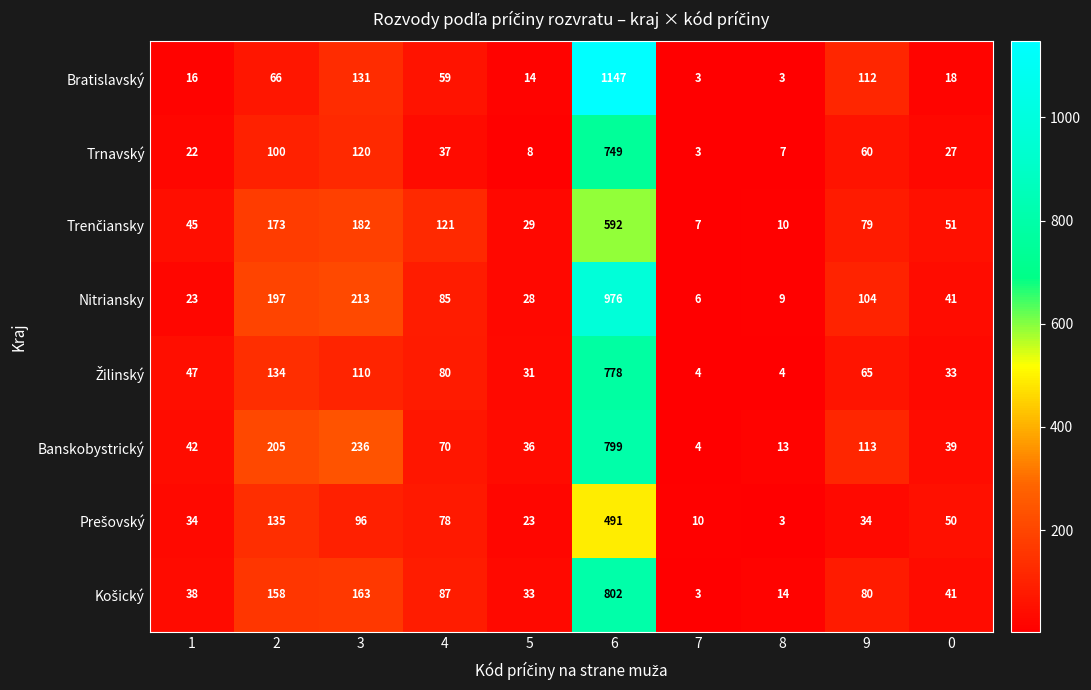

At which category is the sum across all series the highest?

6